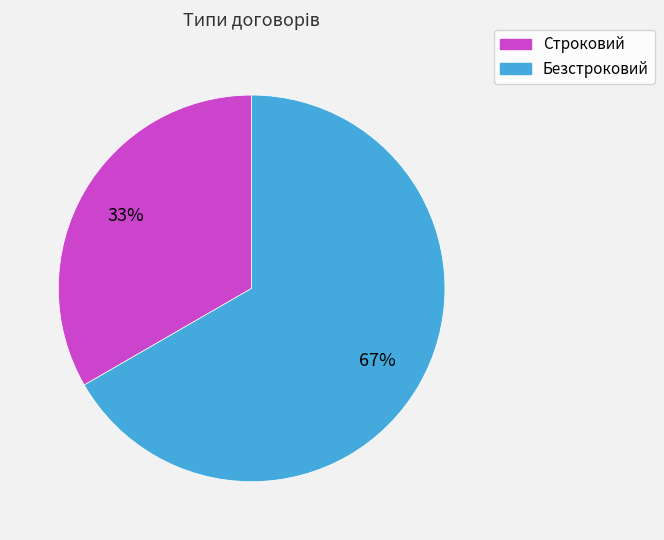

Is it true that Строковий is 33% of the pie?

True